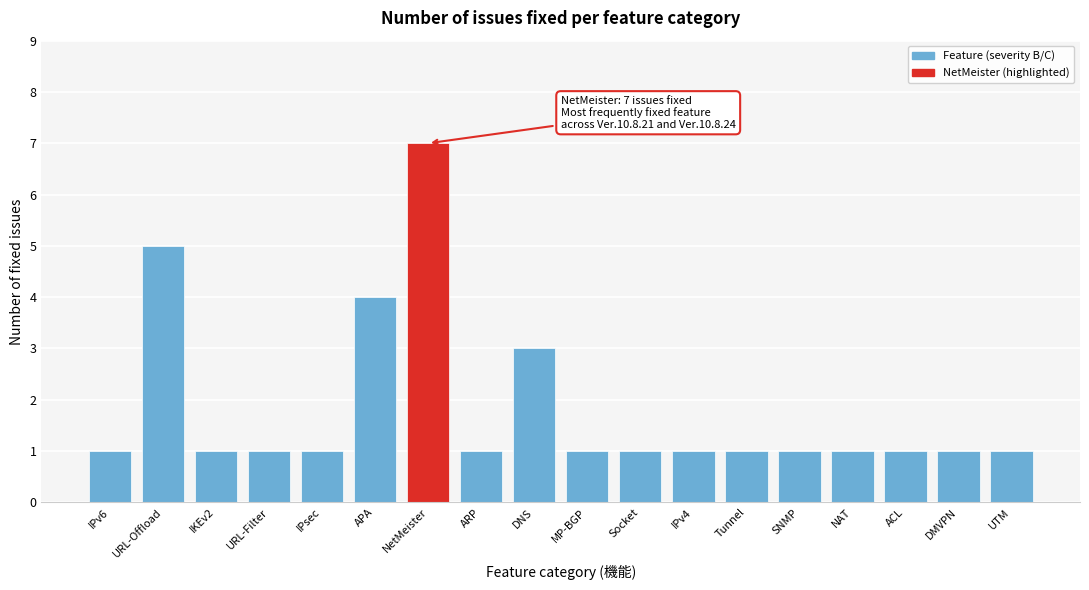

Reading left to right, list all the values displayed in this chart.

1	5	1	1	1	4	7	1	3	1	1	1	1	1	1	1	1	1